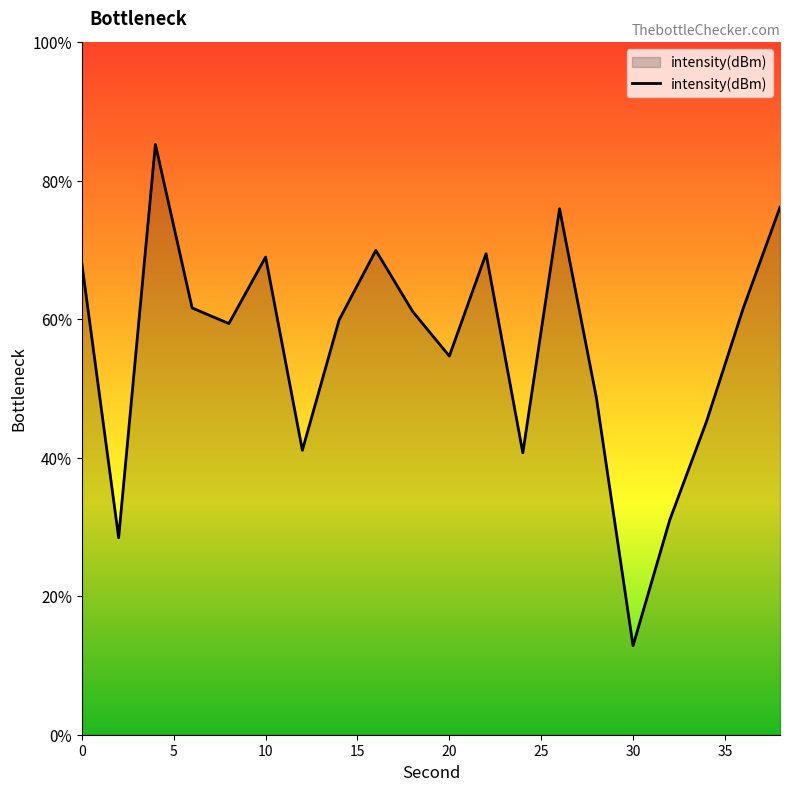

How many points are higher than both their immediate neighbors (excluding endpoints)?

5